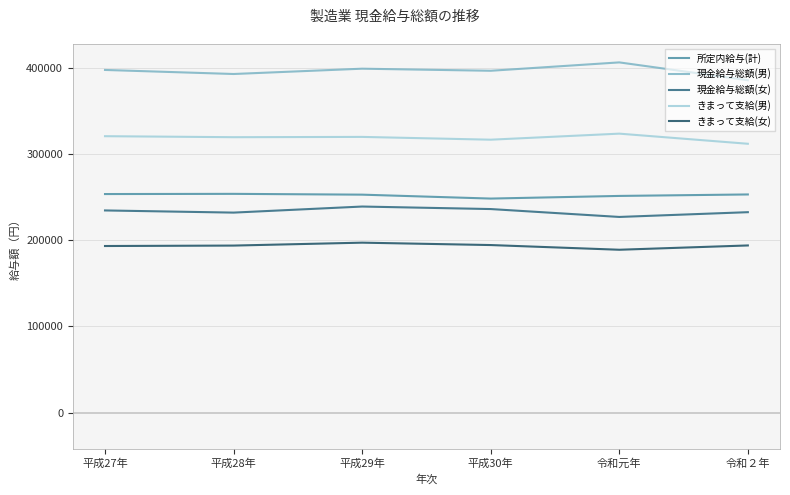

What position from the right is 平成29年?

4